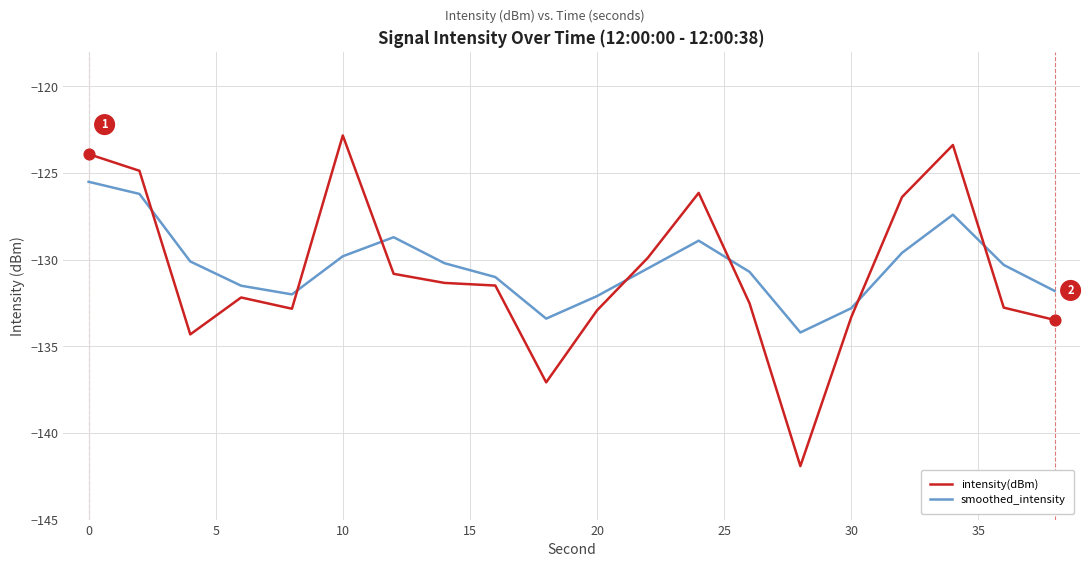

Which series has the widest spread of values?

intensity(dBm)